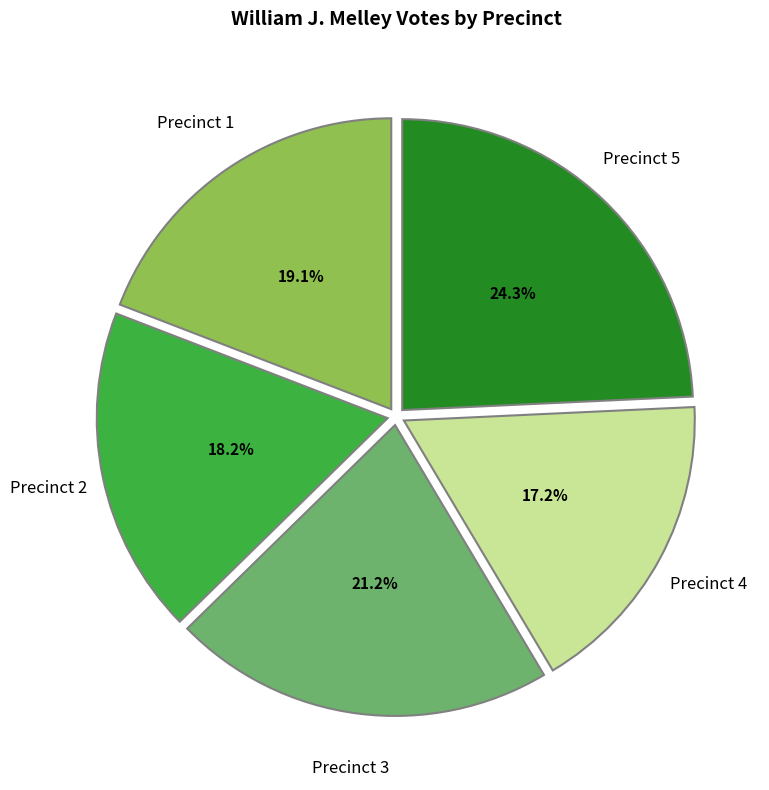

Is there any slice that represents more than half of the pie?

No